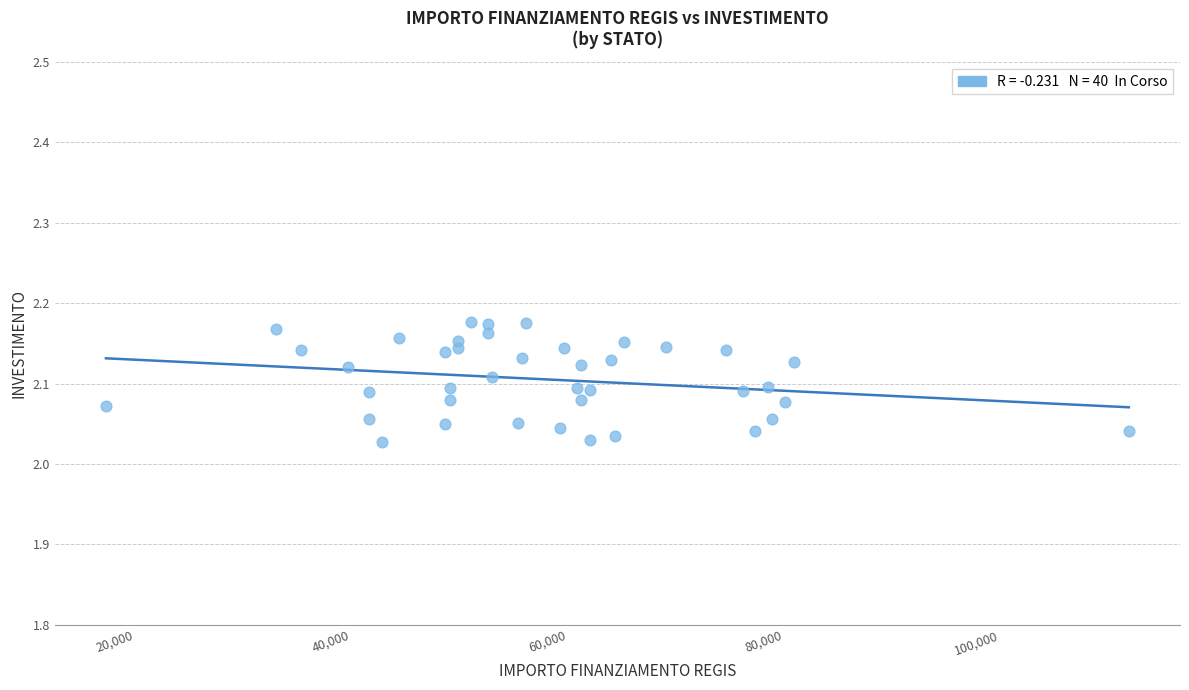

What is the range of X values (max minus min)?

94665.7